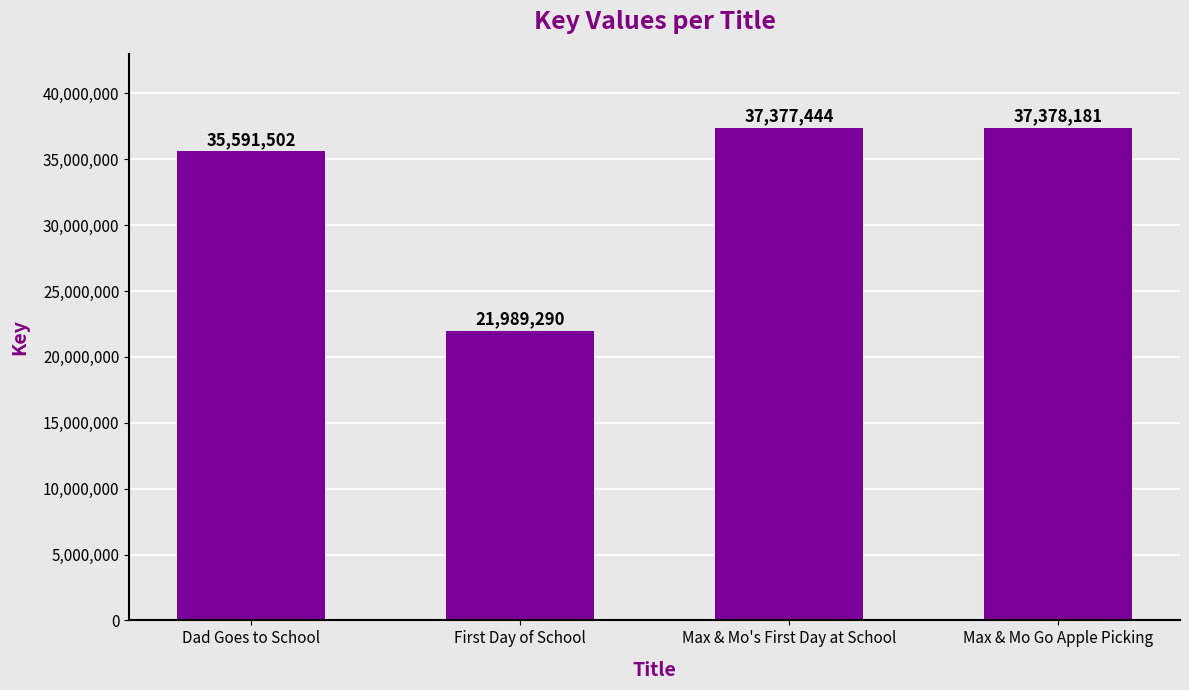

What is the difference between the maximum and second lowest values?

1786679